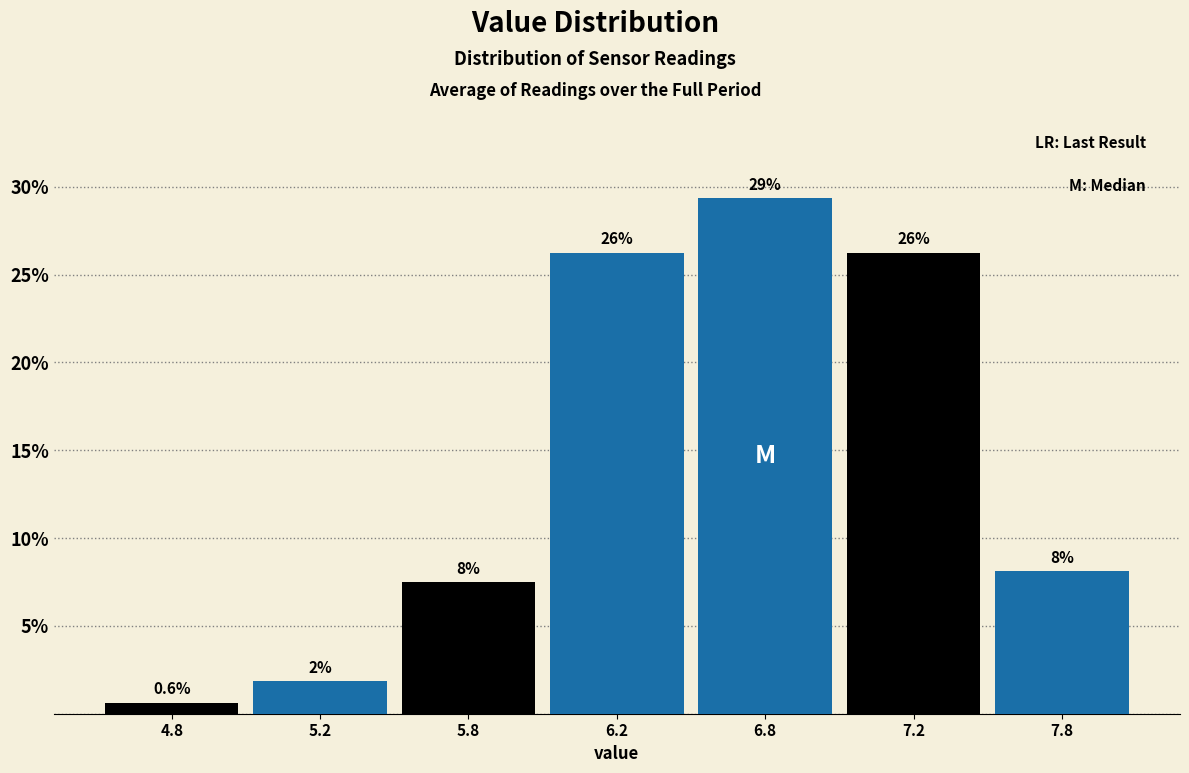

Does the chart contain any negative values?

No